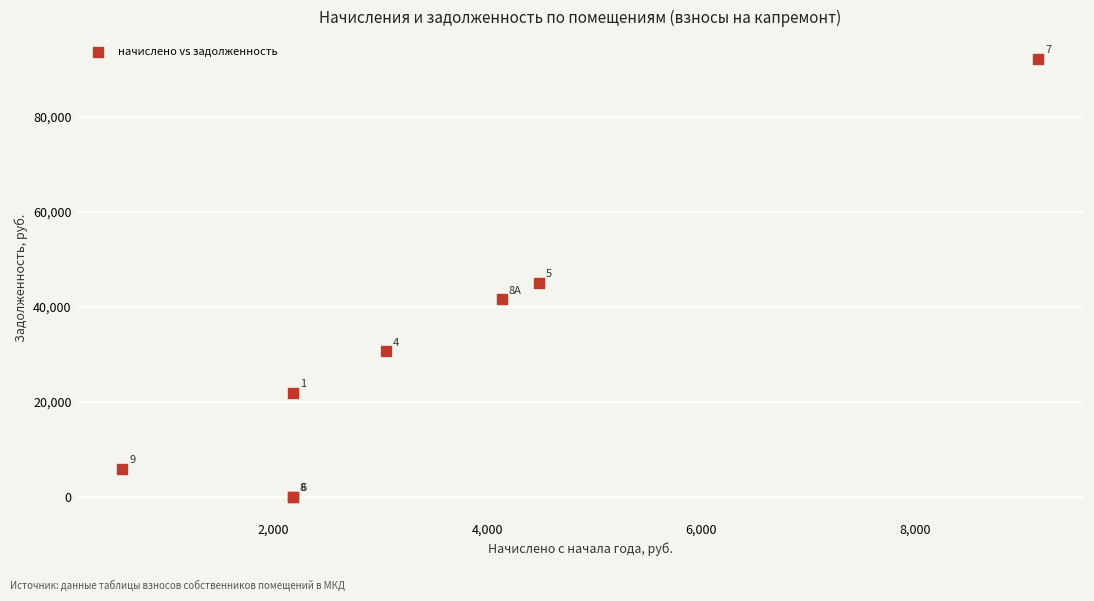

What Y value in the scatter plot is closest to 46084?

45102.7